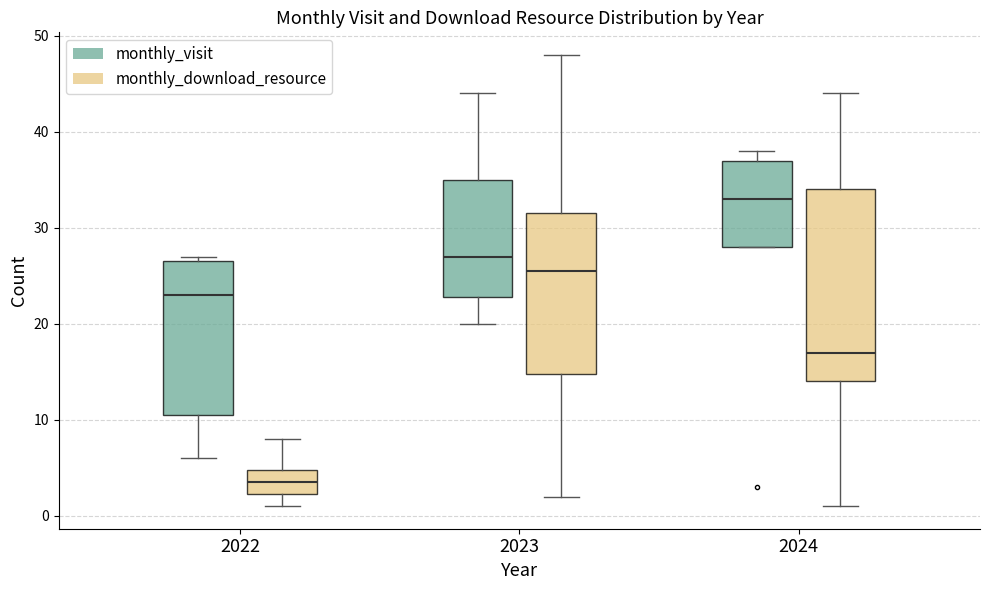

Reading left to right, transcribe this box plot: for each box, give where its median line is, the range the box spans, and where its two whiskers end, as read against the y-axis. The values are not printed on the chart, so give them approximately, as read against the axis.

2022 (monthly_visit): median 23, box 11 to 27, whiskers 6 to 27 (just above the box's upper edge)
2022 (monthly_download_resource): median 4, box 2 to 5, whiskers 1 to 8
2023 (monthly_visit): median 27, box 23 to 35, whiskers 20 to 44
2023 (monthly_download_resource): median 26, box 15 to 32, whiskers 2 to 48
2024 (monthly_visit): median 33, box 28 to 37, whiskers 28 to 38
2024 (monthly_download_resource): median 17, box 14 to 34, whiskers 1 to 44